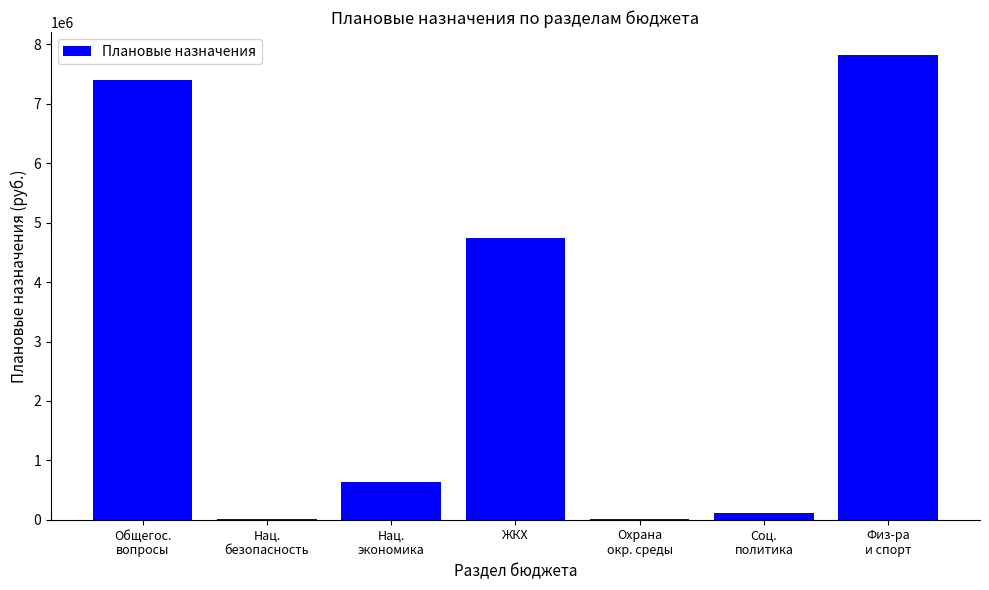

At which label is the value closest to 3914050?

ЖКХ